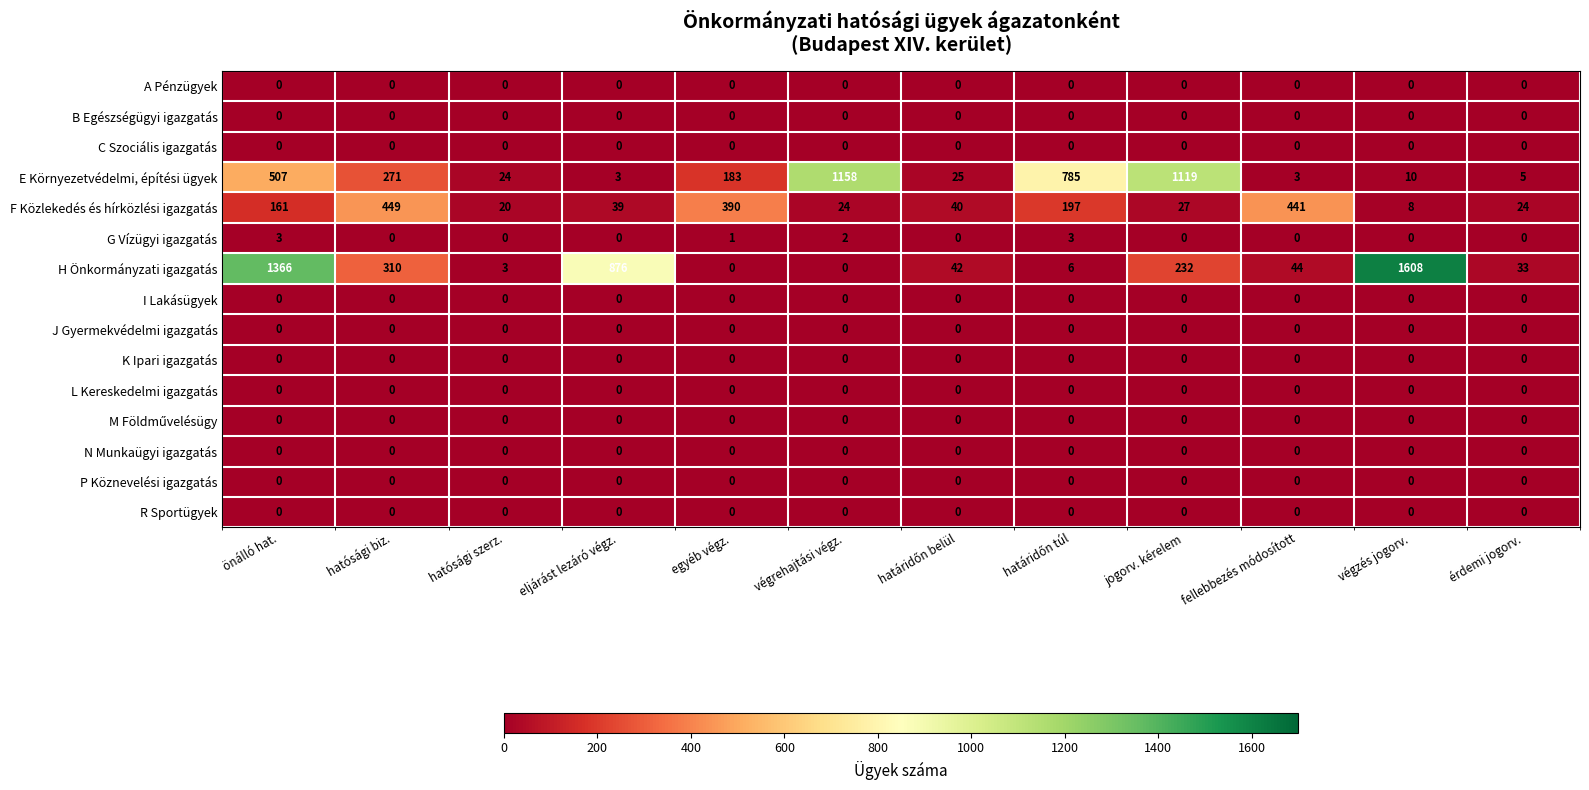

Is it true that C Szociális igazgatás equals 0 at eljárást lezáró végz.?

True